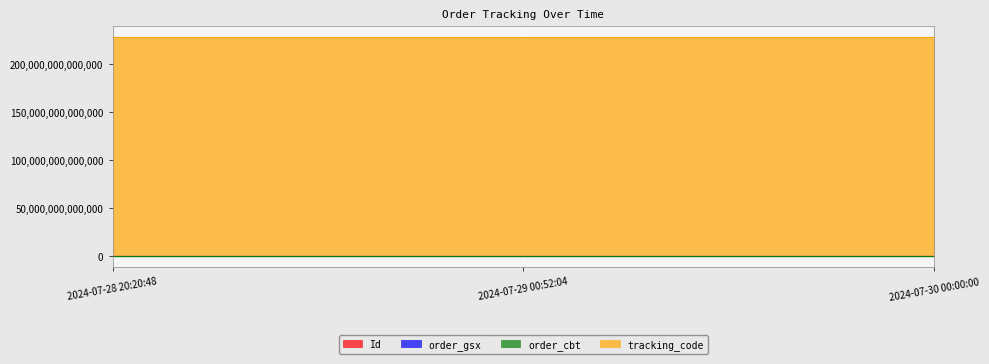

The tracking_code series shows 98919537608713 at 2024-07-29 00:52:04. True or false?

False